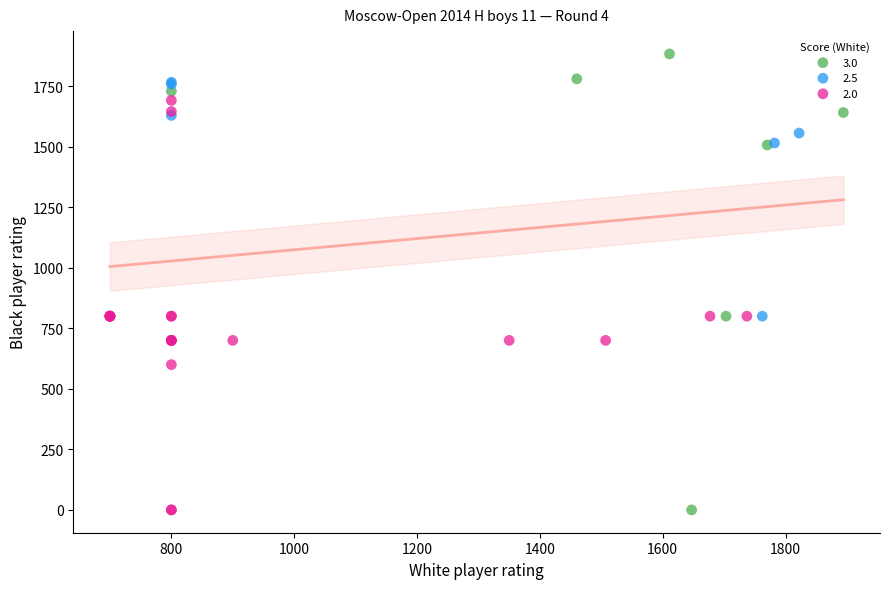

Which series reaches the maximum Y coordinate?

3.0